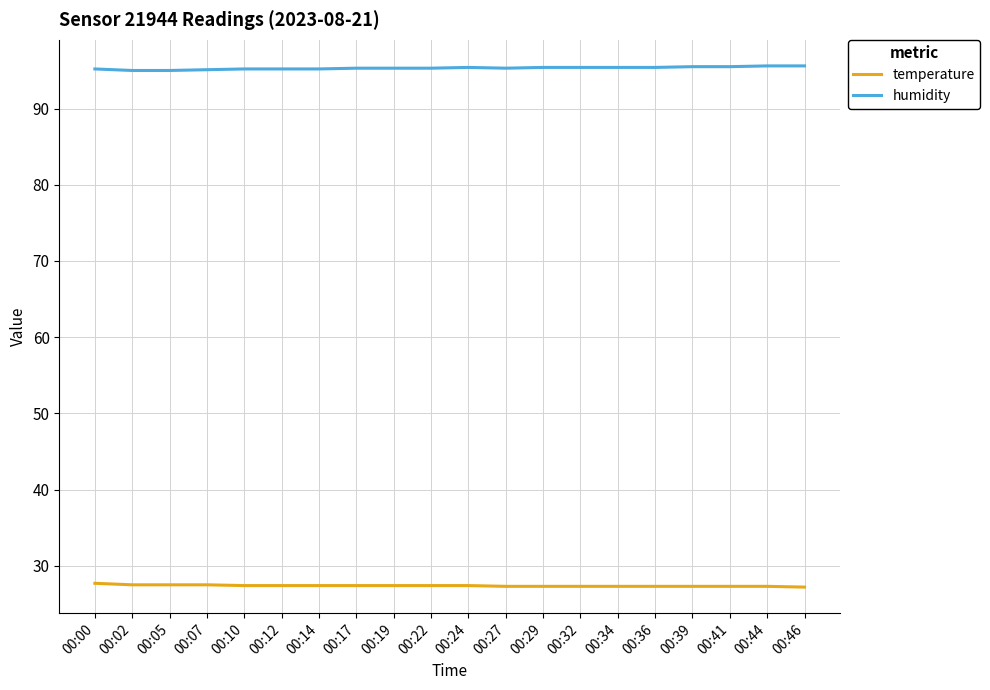

What is the difference between the second highest and second lowest values in the humidity series?

0.6